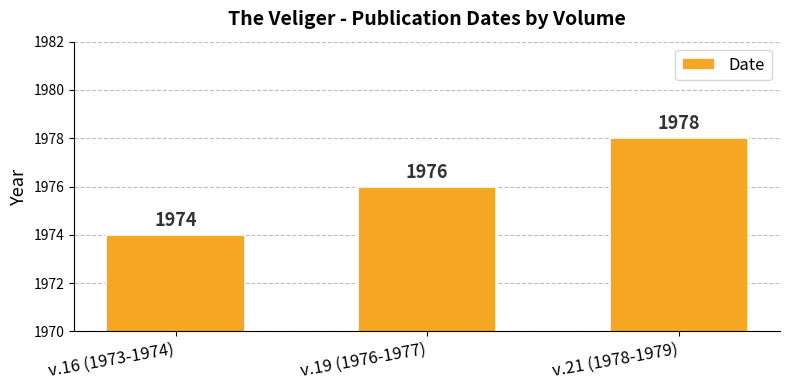

Approximately how many times larger is the value at v.16 (1973-1974) compared to v.19 (1976-1977)?

1.0